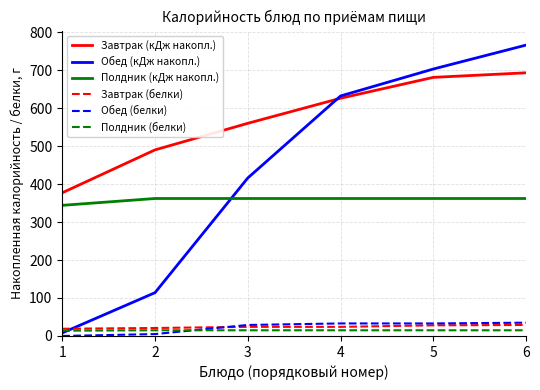

The value of Полдник (белки) at 5 is 15. True or false?

True